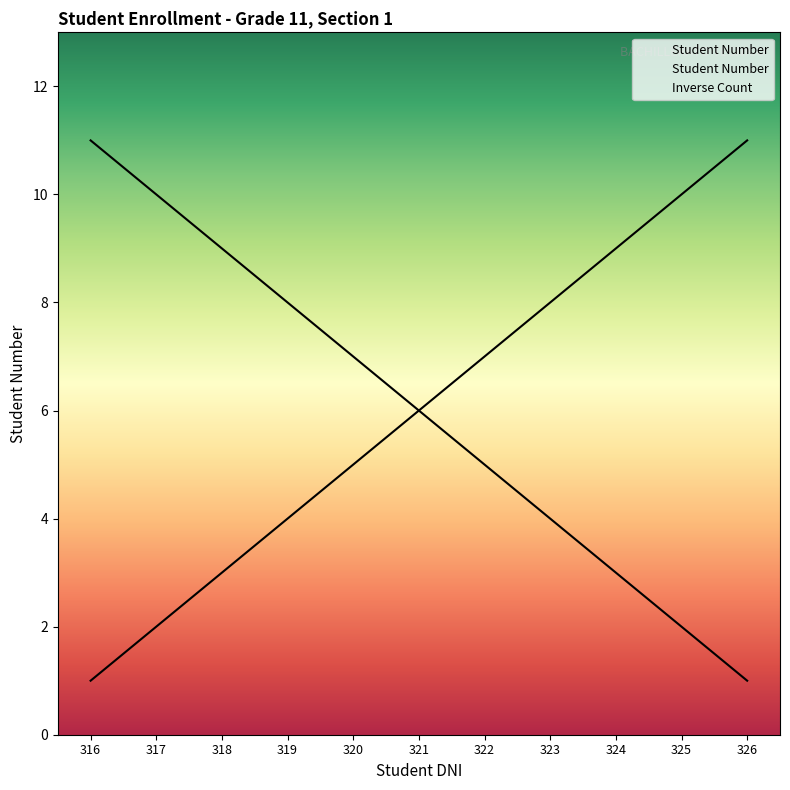

At which label is the value closest to 6?

321